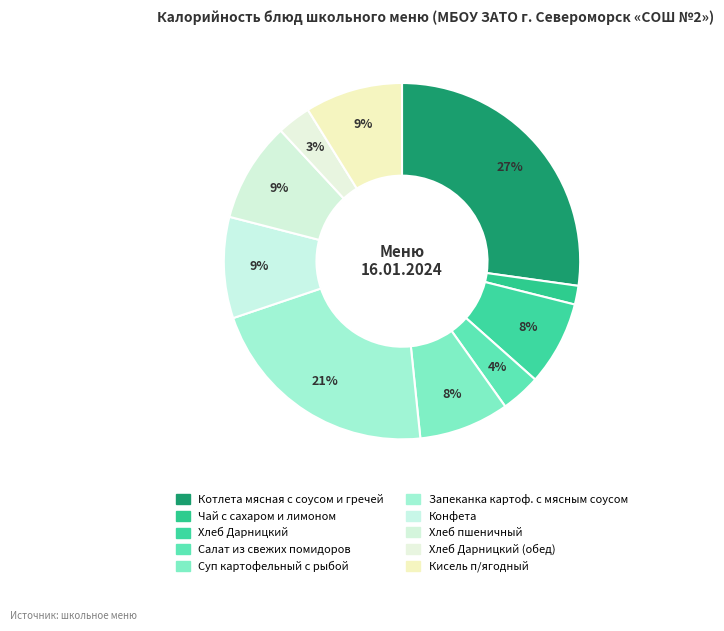

What is the smallest slice in the pie chart?

Чай с сахаром и лимоном